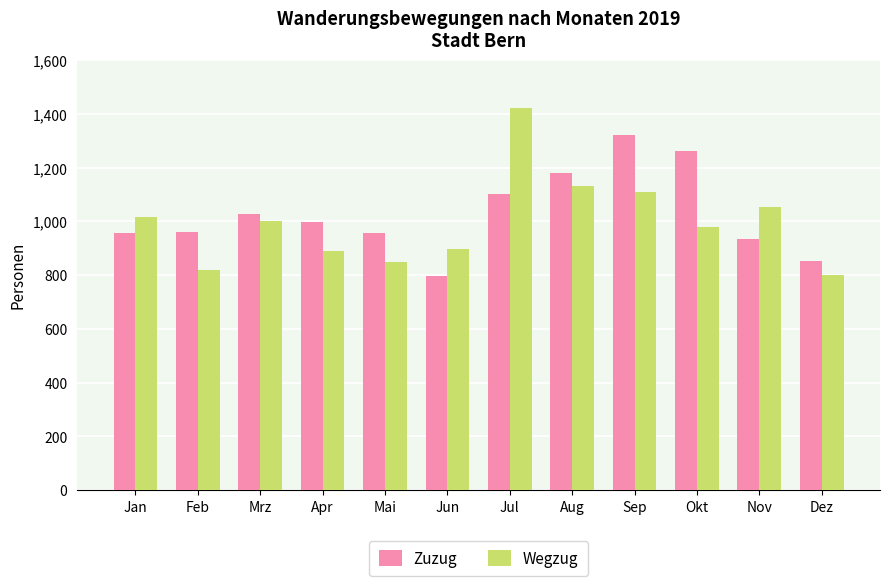

What is the difference between the maximum and minimum values in the Zuzug series?

524